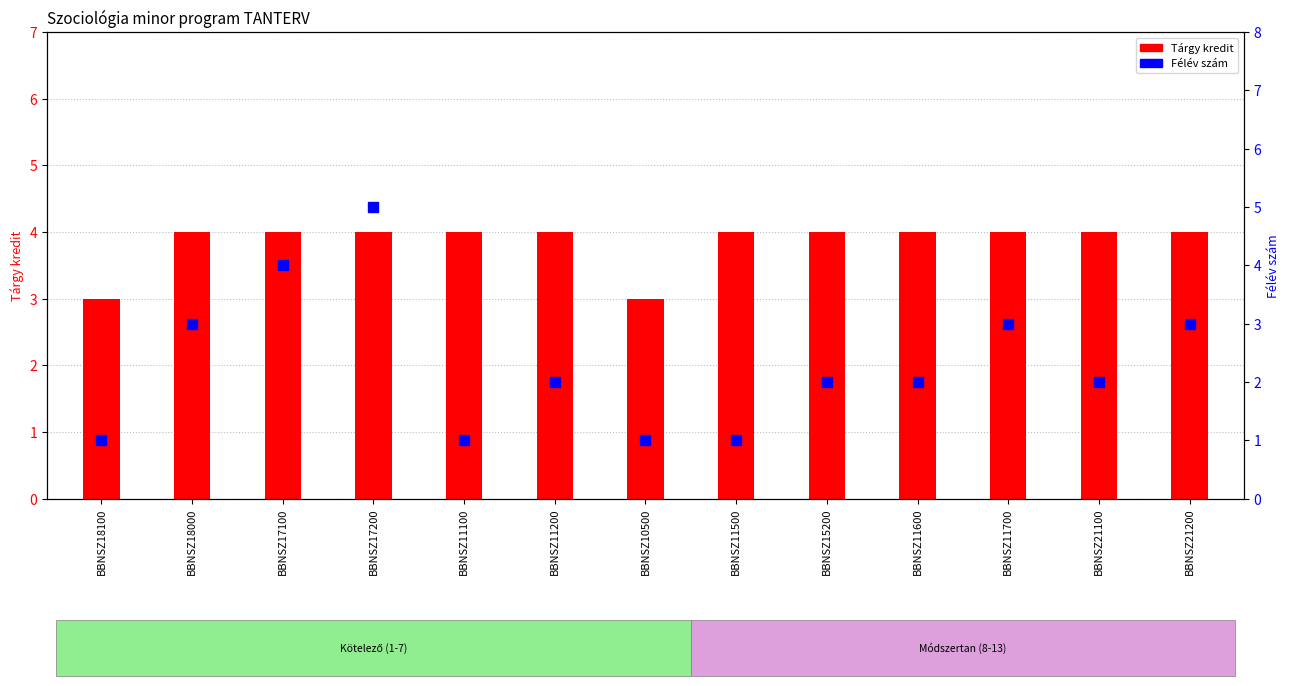

How many data points in Félév szám are above 2?

5